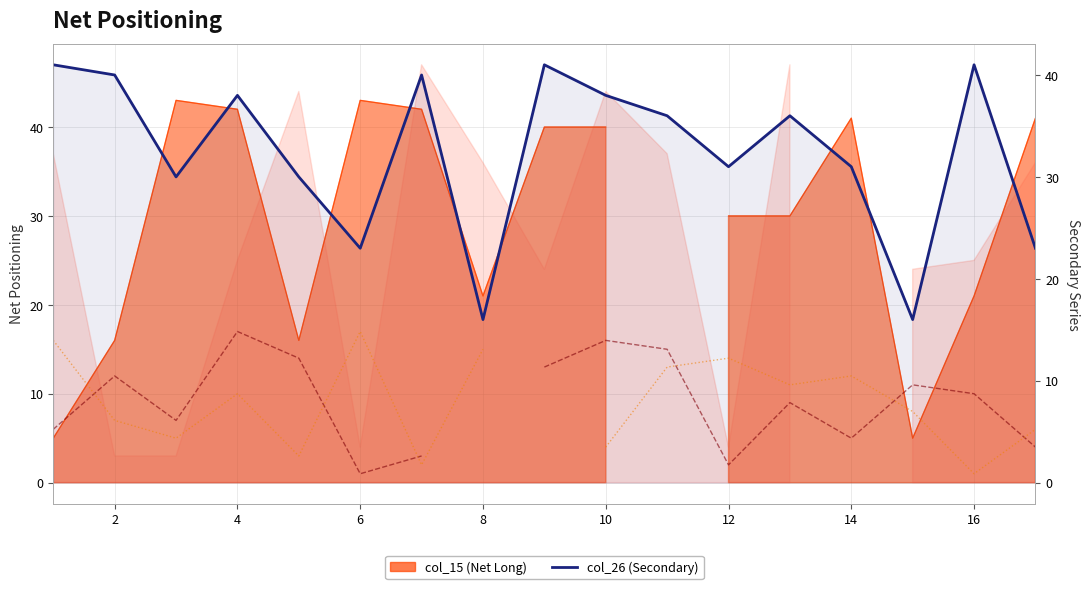

What is the value of the col_26 (Secondary) point at the 1st from the left?

41.0